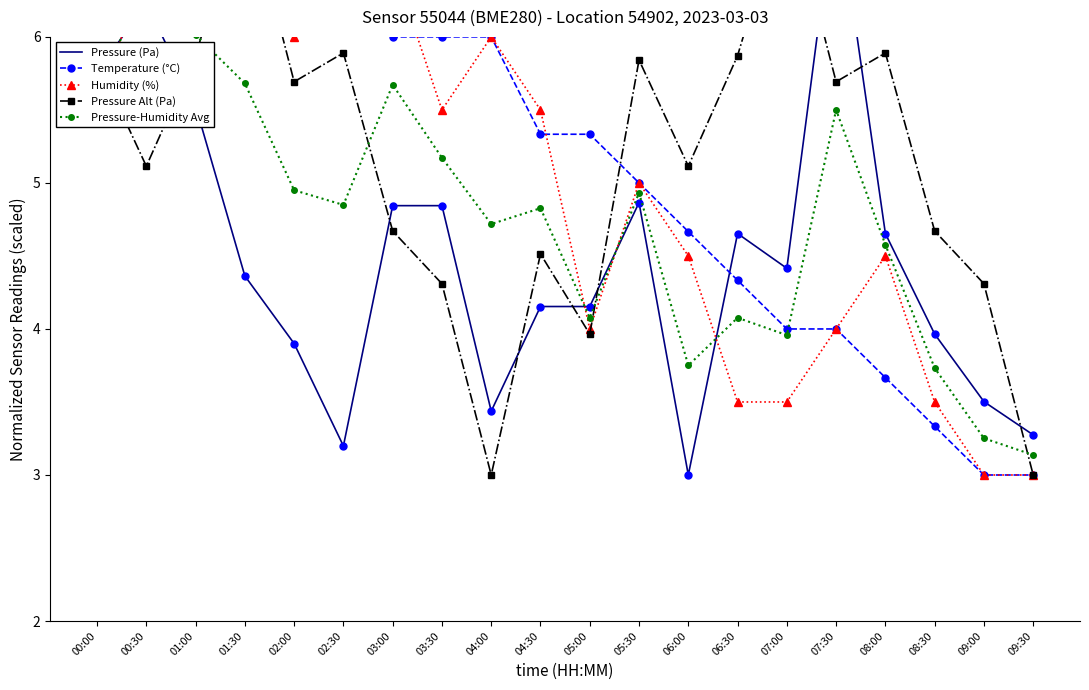

At which category does Pressure-Humidity Avg reach its first local peak?

00:30